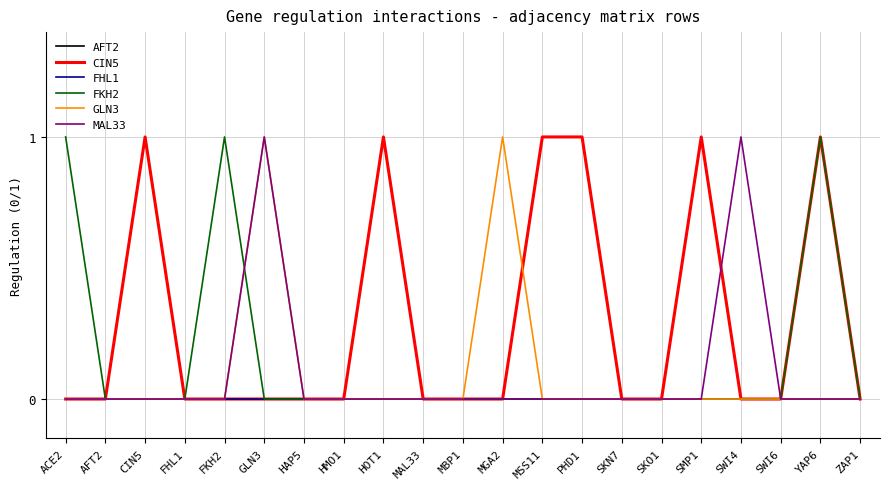

Does the chart have visible grid lines?

Yes